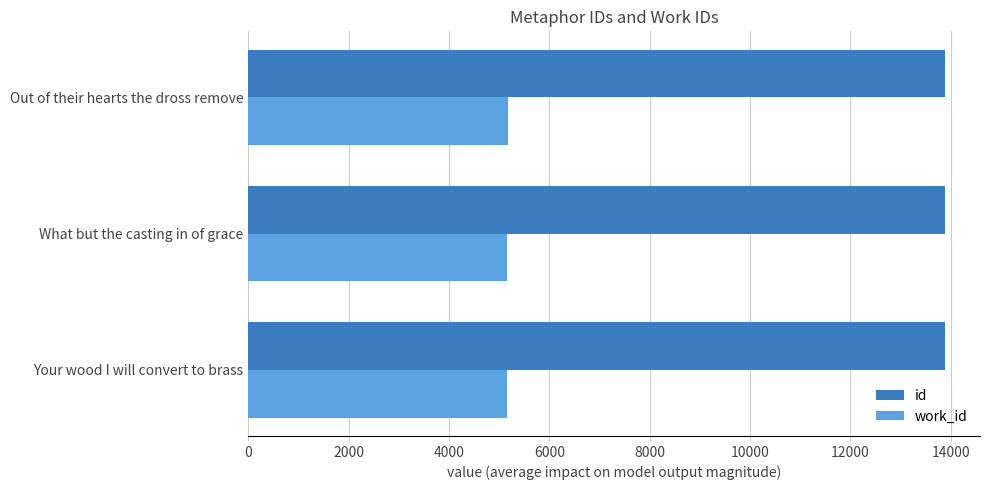

What is the spread (max minus min) of values at Out of their hearts the dross remove?

8722